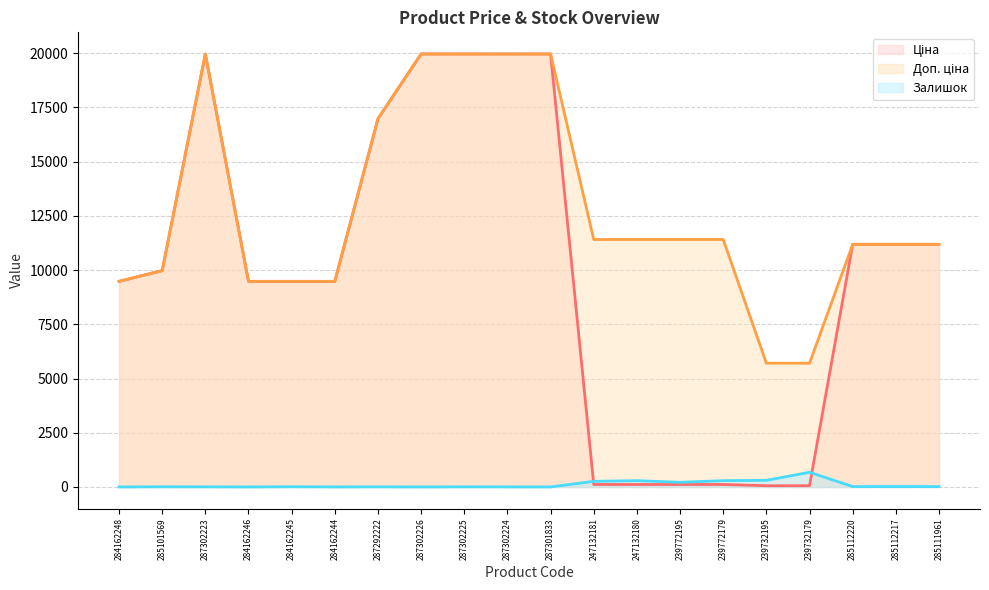

At which category is the sum across all series the highest?

287302223